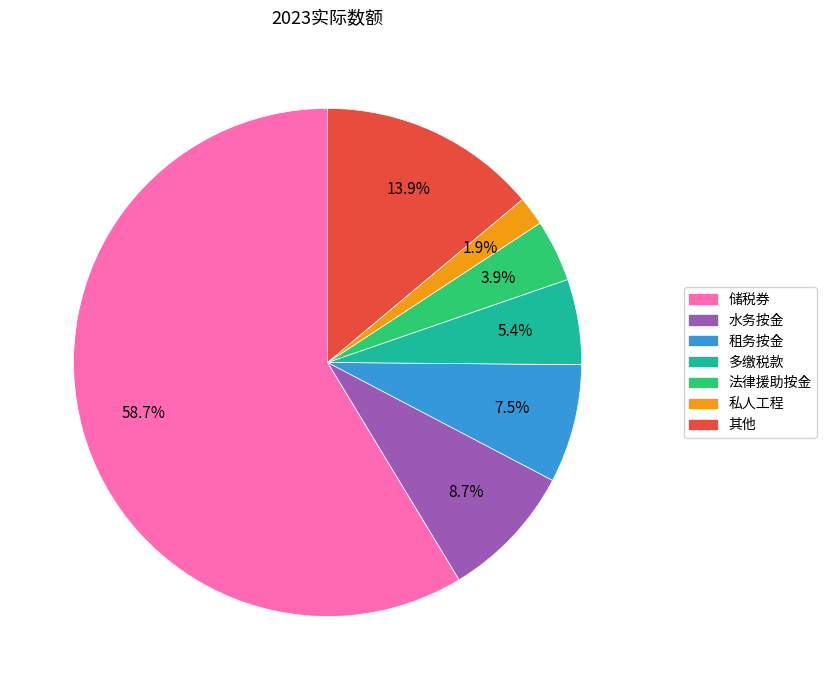

Count the number of slices in the pie.

7